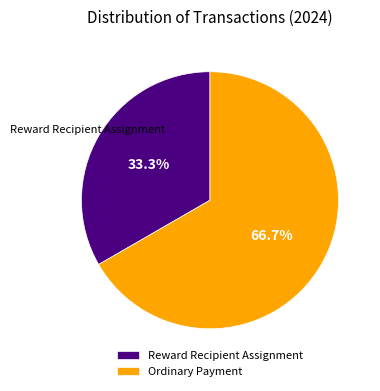

True or false: Reward Recipient Assignment accounts for 33% of the total.

True